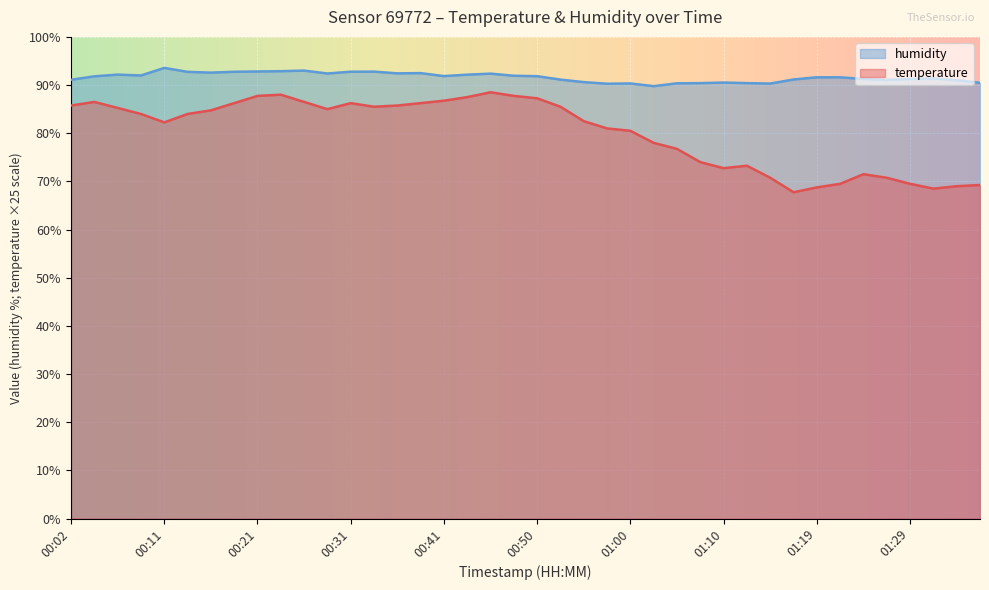

What is the label of the 21st point from the left?

00:50